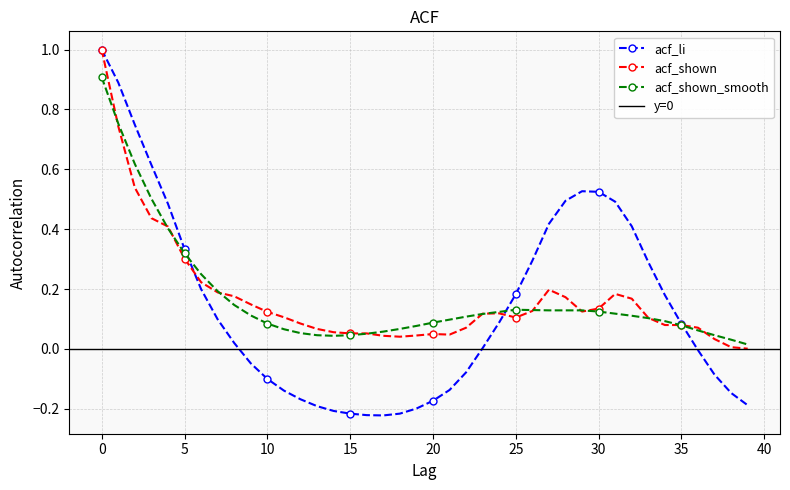

How many lines are shown in the chart?

3